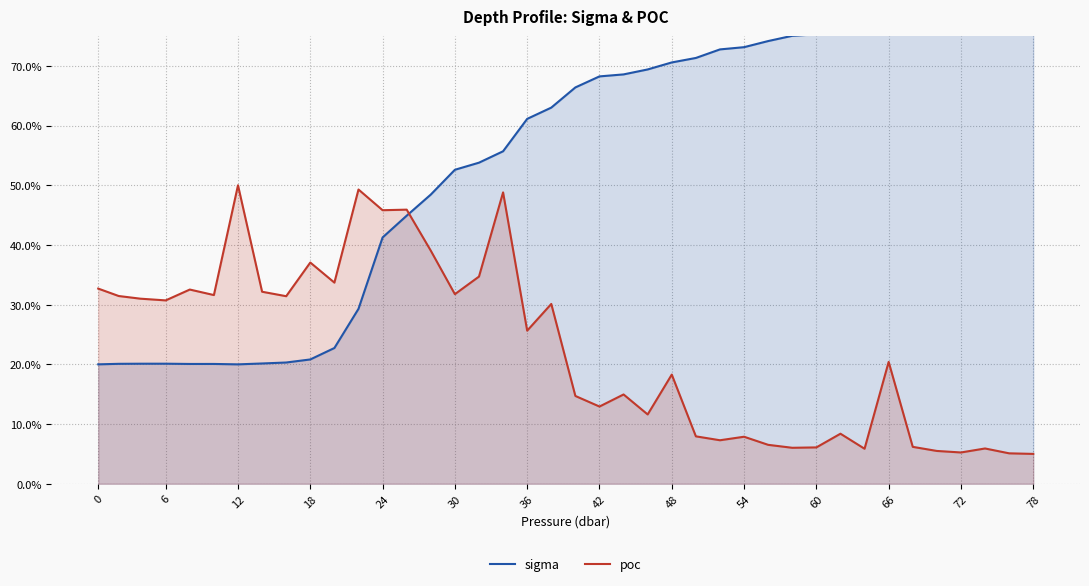

What is the greatest value displayed?

80.0